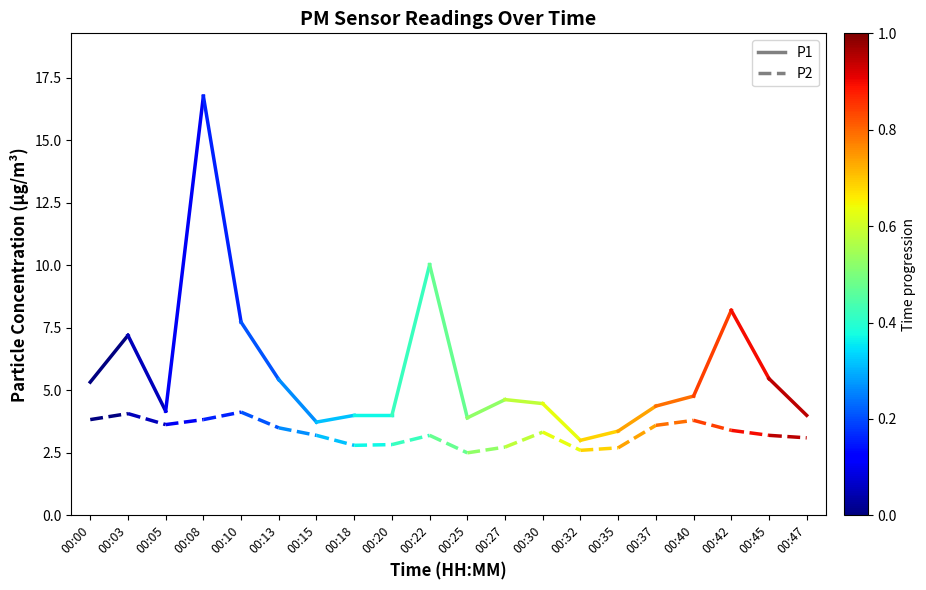

What is the total value across all series at 00:00?

9.2